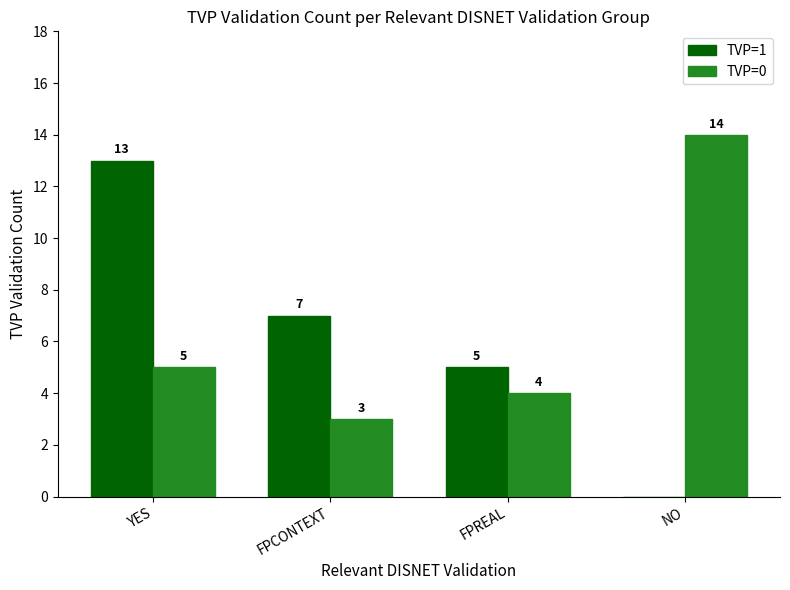

At which label does TVP=1 first exceed 7?

YES